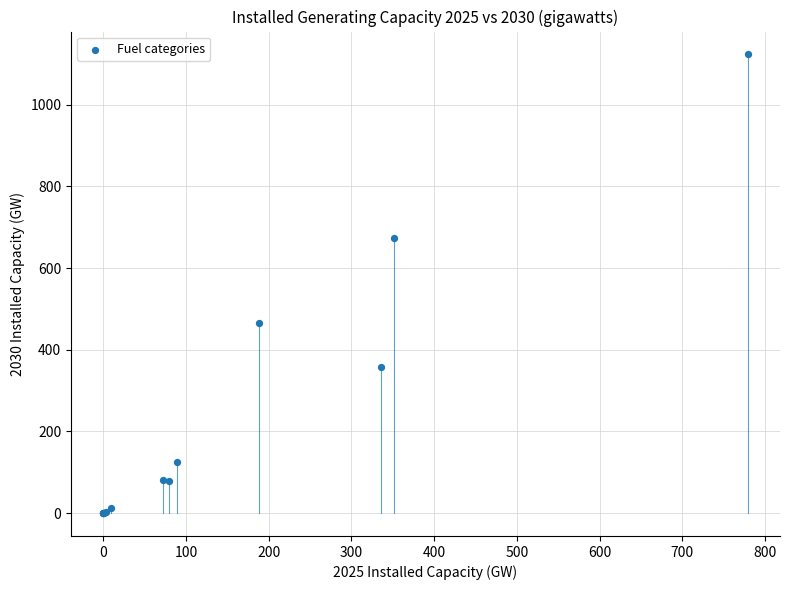

What Y value in the scatter plot is closest to 561?

465.7